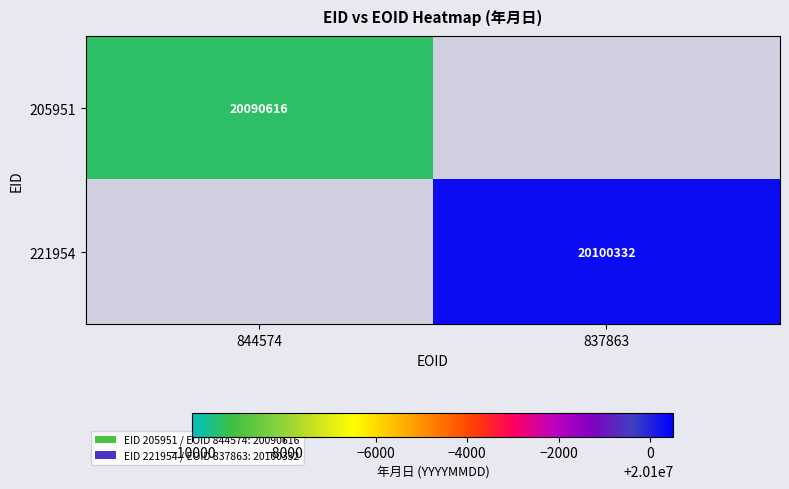

Is the value of 205951 at 844574 greater than the value of 221954 at 837863?

No